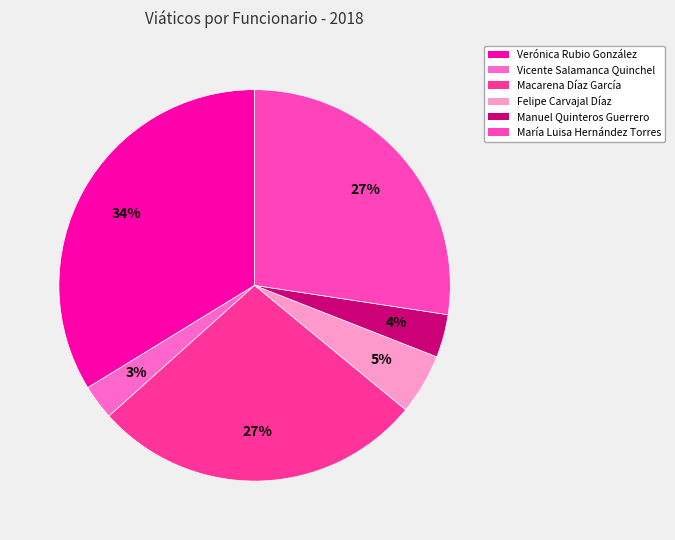

What is the change in value from Manuel Quinteros Guerrero to María Luisa Hernández Torres?

+149482